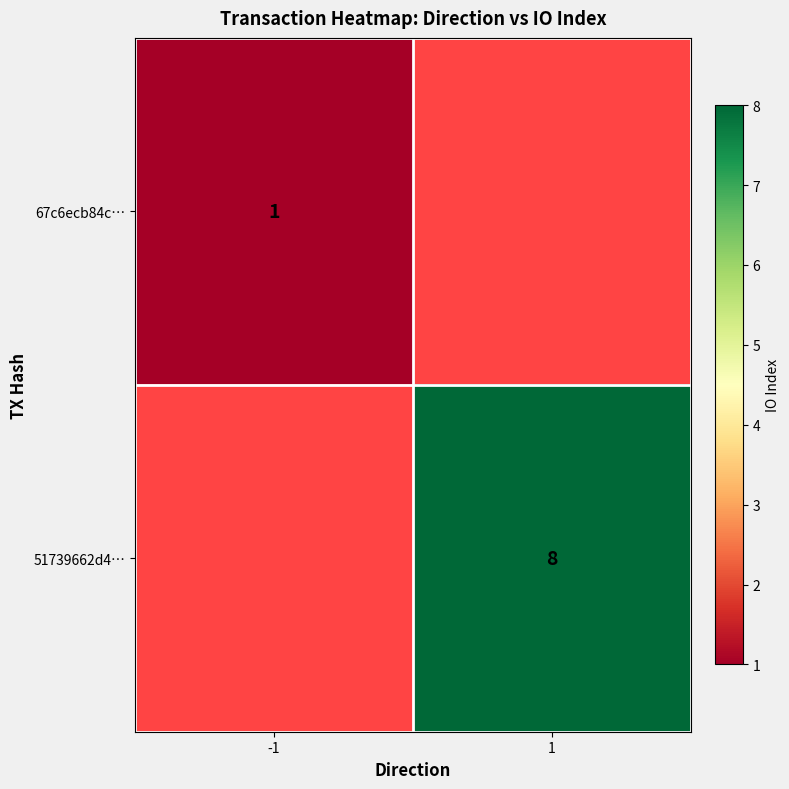

Is it true that 51739662d4… equals 12 at 1?

False